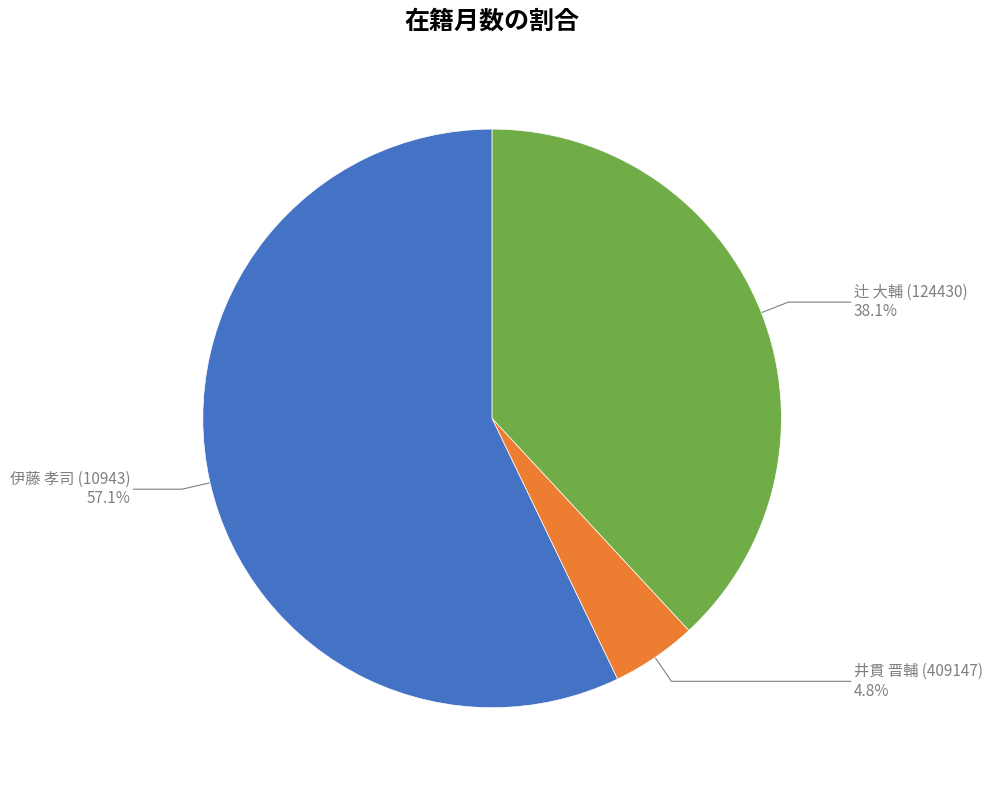

Which has a higher value, 辻 大輔 (124430) or 伊藤 孝司 (10943)?

伊藤 孝司 (10943)